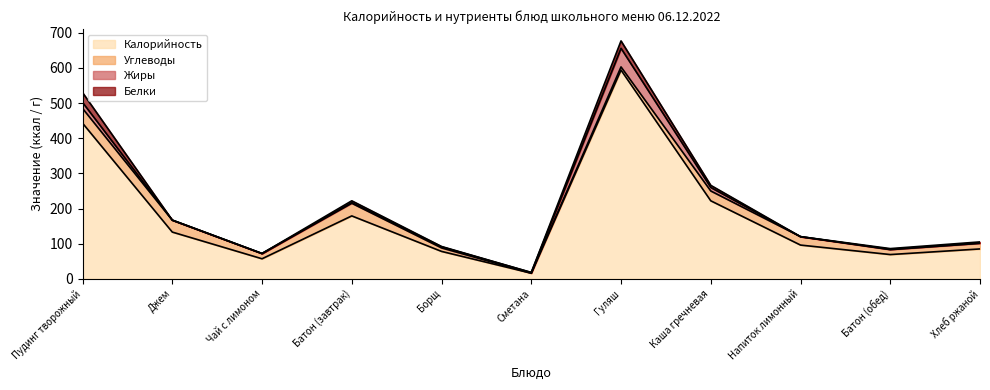

Where is the first local maximum for Белки?

Батон (завтрак)